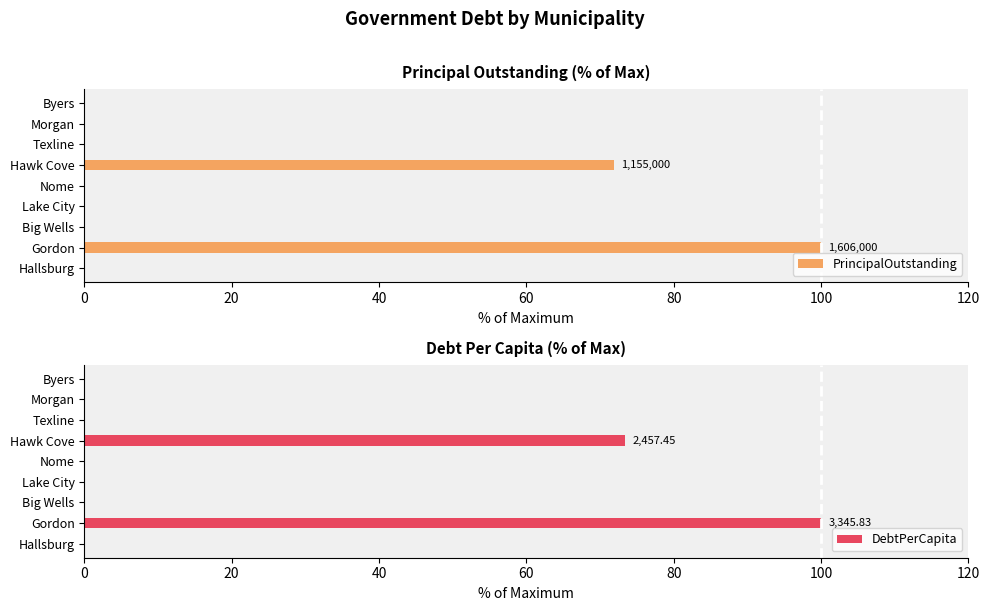

What is the sum of all PrincipalOutstanding values?

171.9